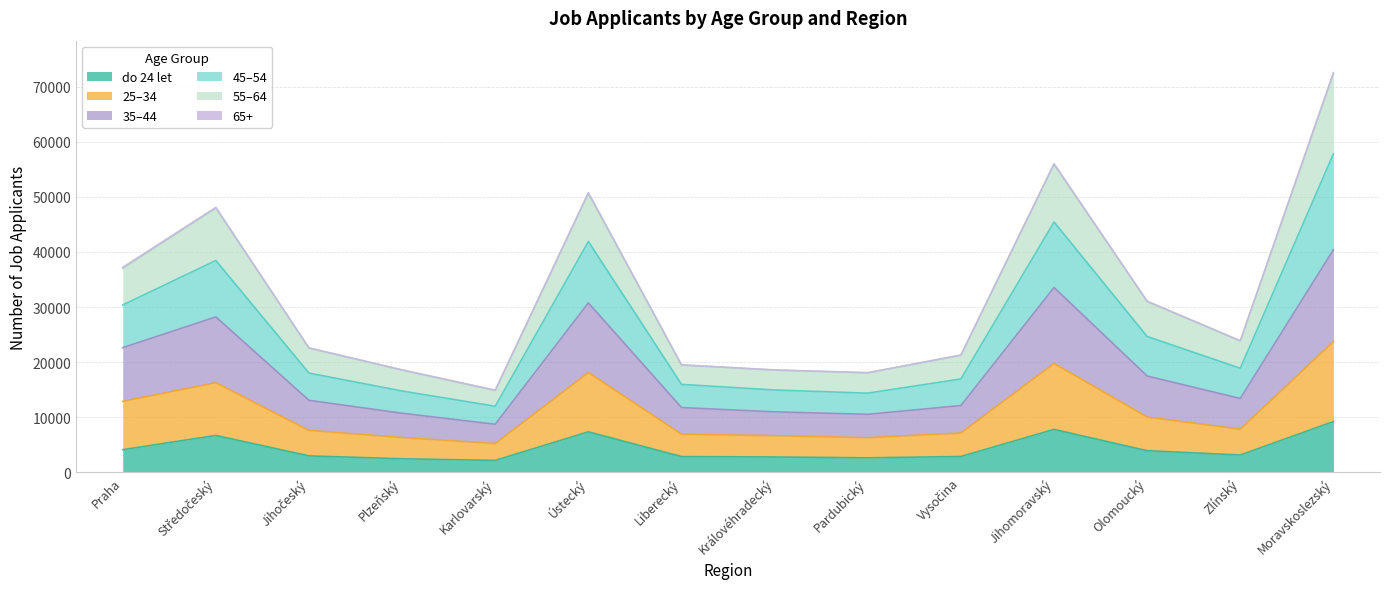

How many interior local peaks does the 55–64 series have?

3